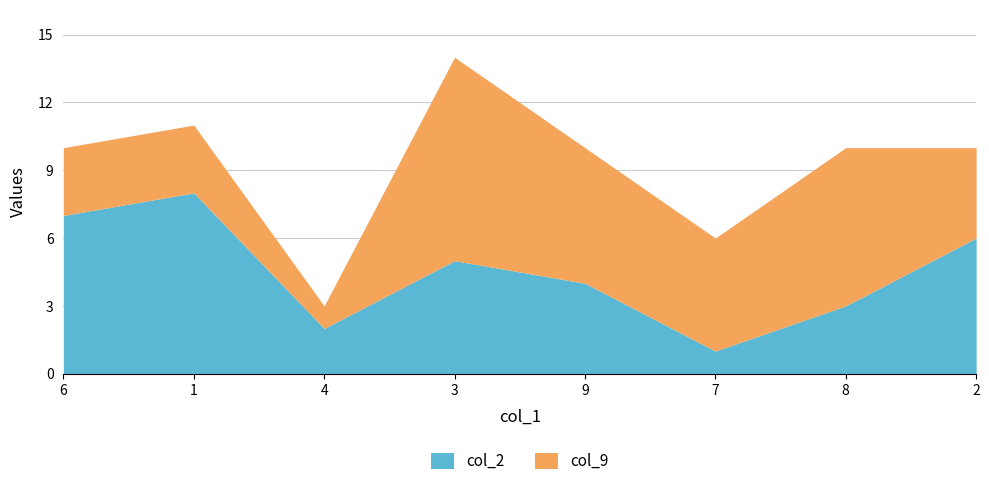

Which series ends up on top after the final intersection of col_9 and col_2?

col_2